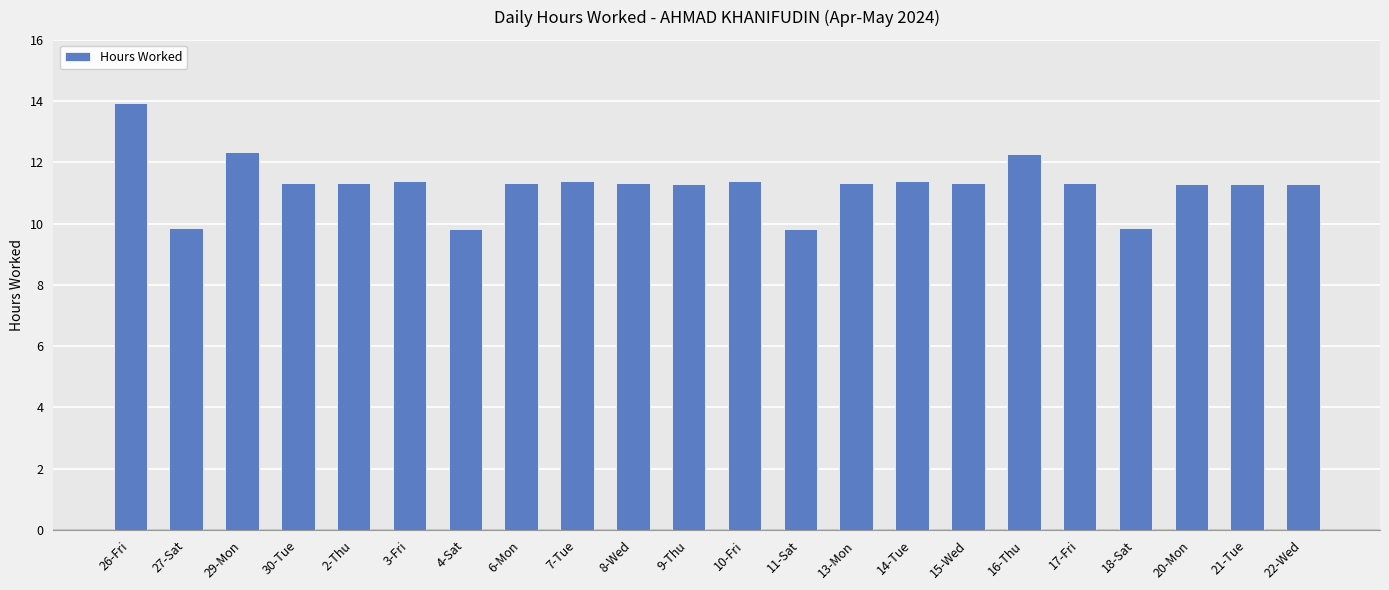

Are the bars grouped side by side (vs. stacked)?

No